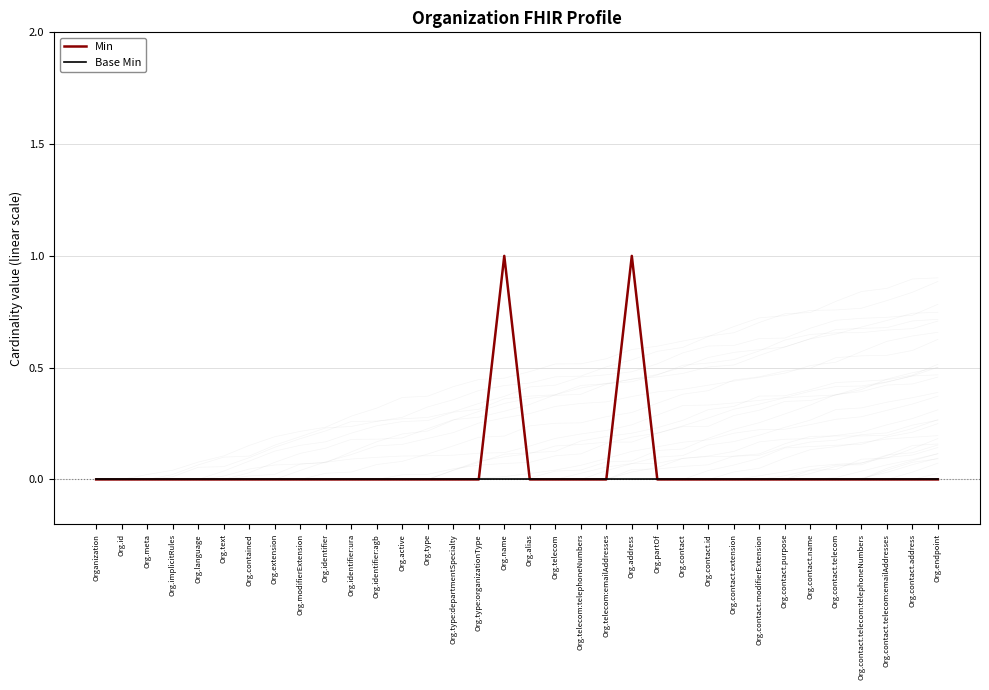

Which series changed the most between Org.extension and Org.endpoint?

Min